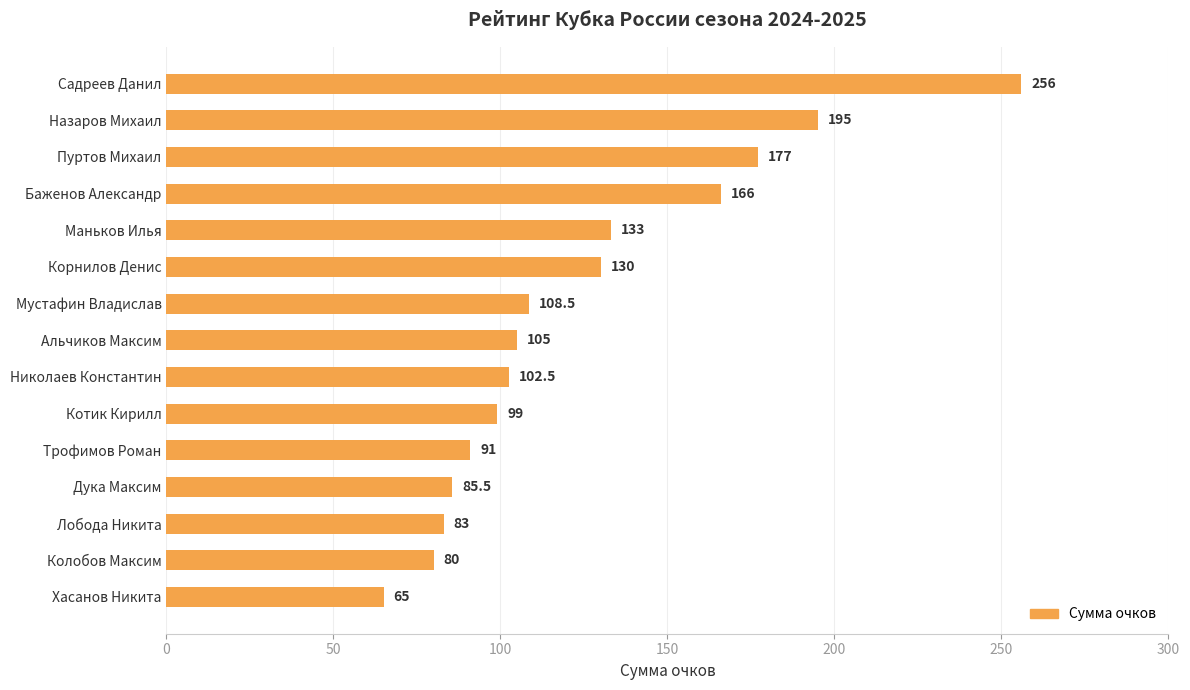

Rank the categories by value from lowest to highest.

Хасанов Никита, Колобов Максим, Лобода Никита, Дука Максим, Трофимов Роман, Котик Кирилл, Николаев Константин, Альчиков Максим, Мустафин Владислав, Корнилов Денис, Маньков Илья, Баженов Александр, Пуртов Михаил, Назаров Михаил, Садреев Данил